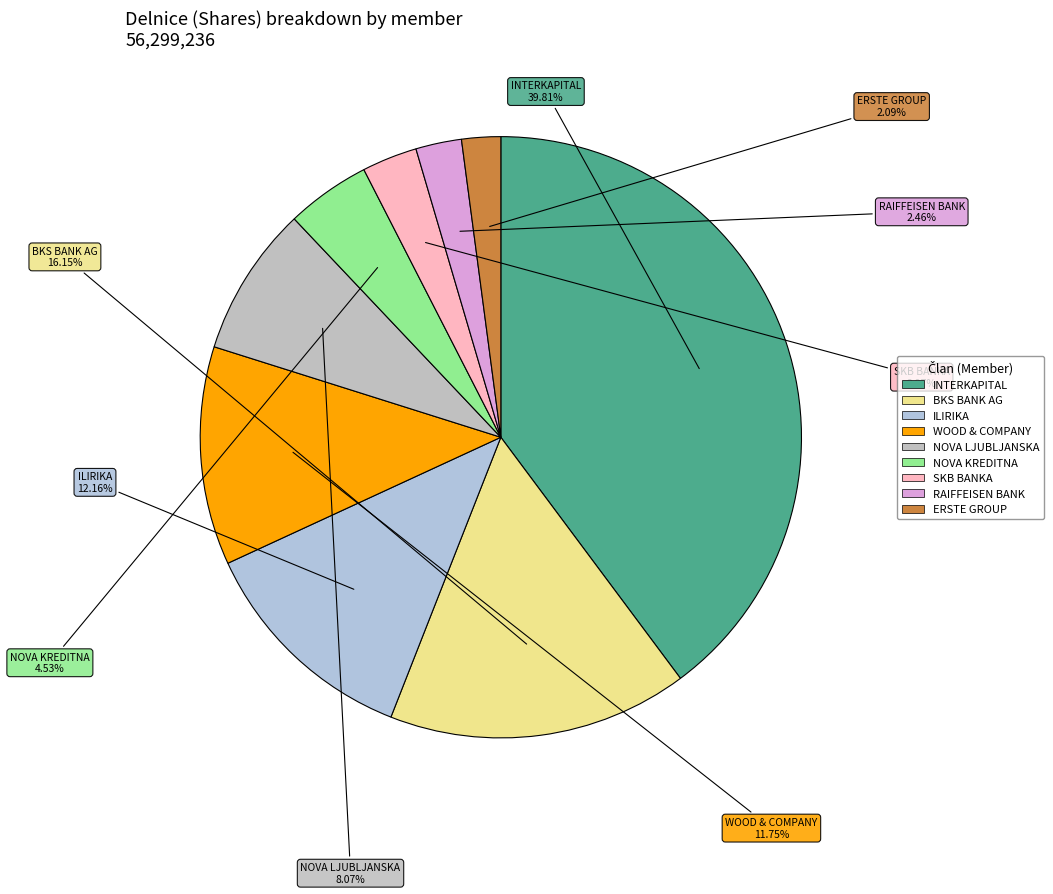

To the nearest percent, what portion does BKS BANK AG represent?

16%